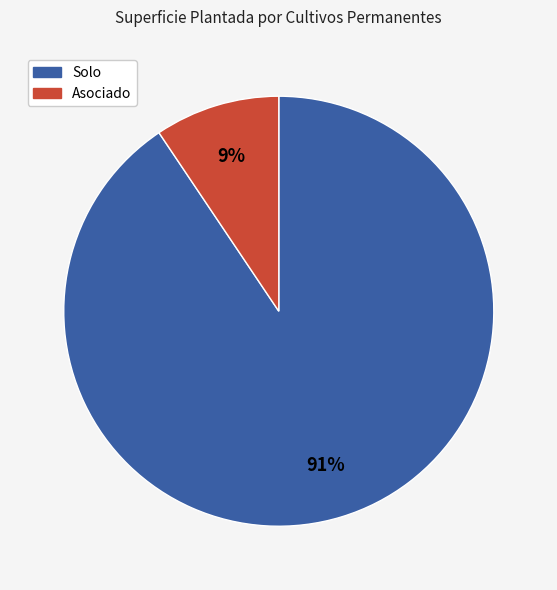

To the nearest percent, what is the average slice percentage?

50%